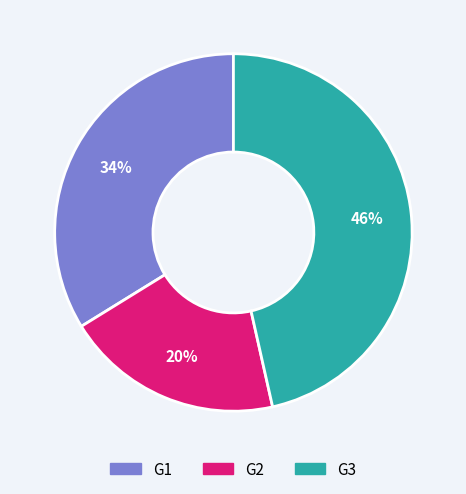

Which category has the biggest portion of the pie?

G3